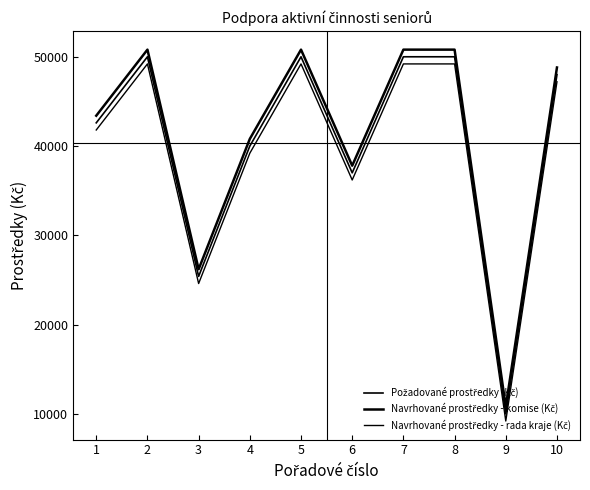

How many distinct data groups are displayed?

3